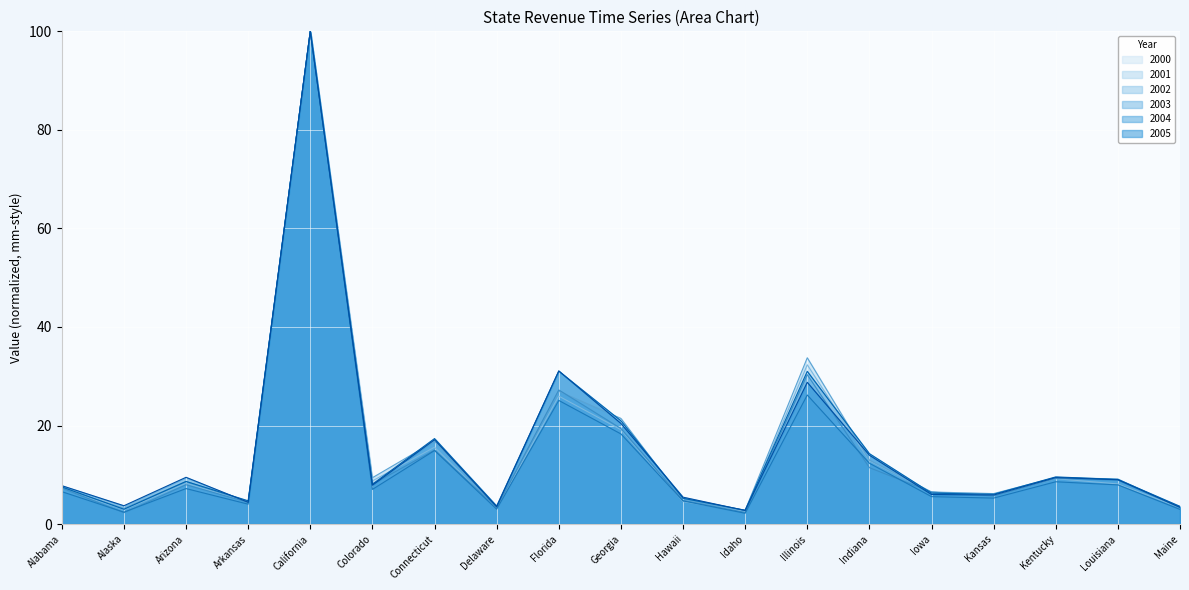

Rank the series by their maximum value, from highest to lowest.

2000, 2001, 2002, 2003, 2004, 2005